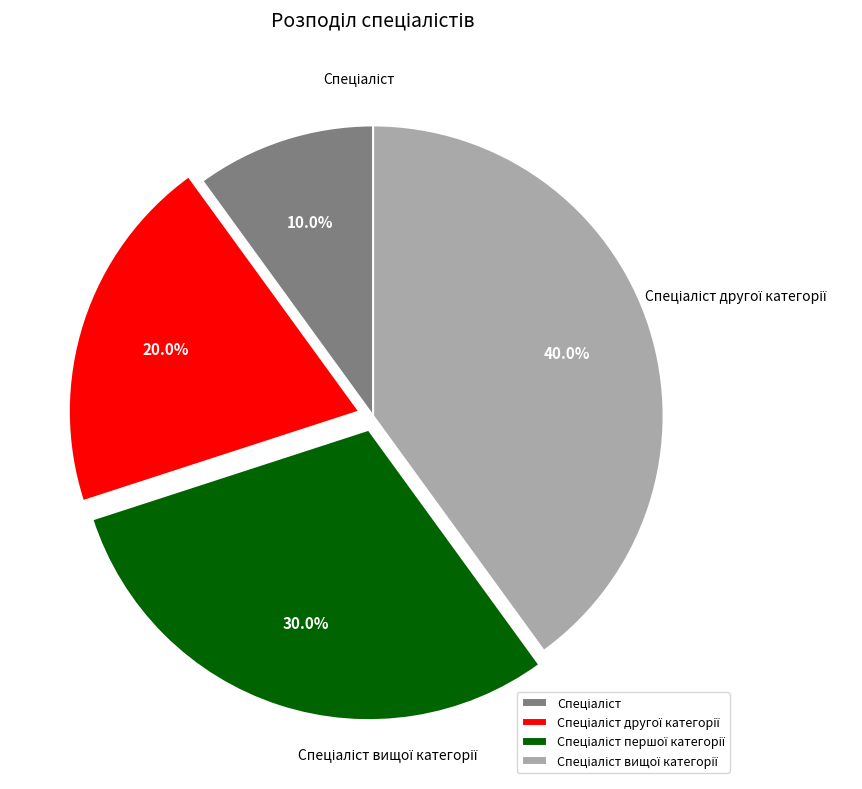

To the nearest percent, what portion does Спеціаліст represent?

10%